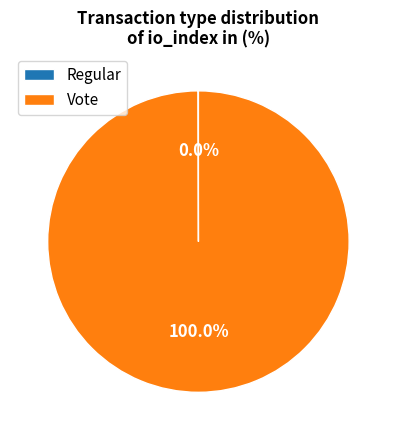

Which slice is the largest?

Vote